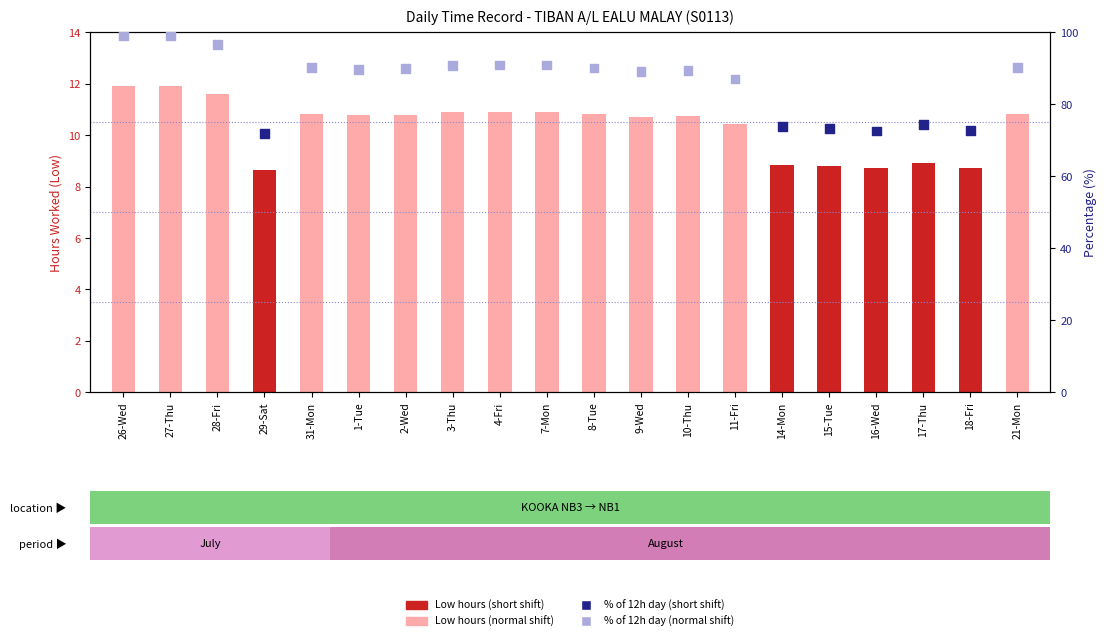

At how many categories does at least one series exceed 22?

20